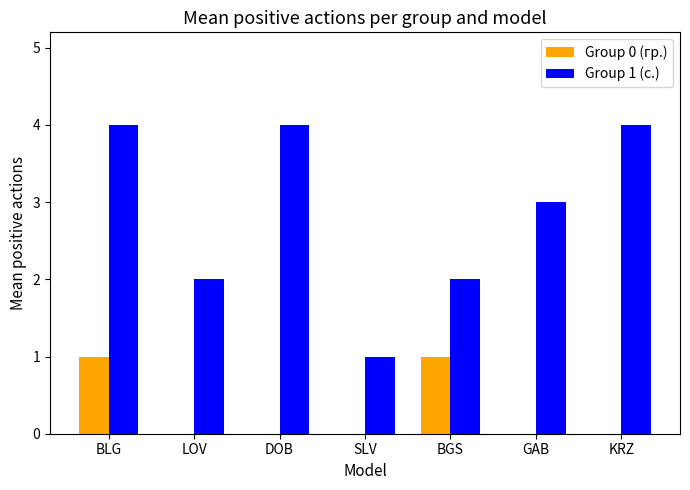

Which series changed the most between LOV and SLV?

Group 1 (с.)